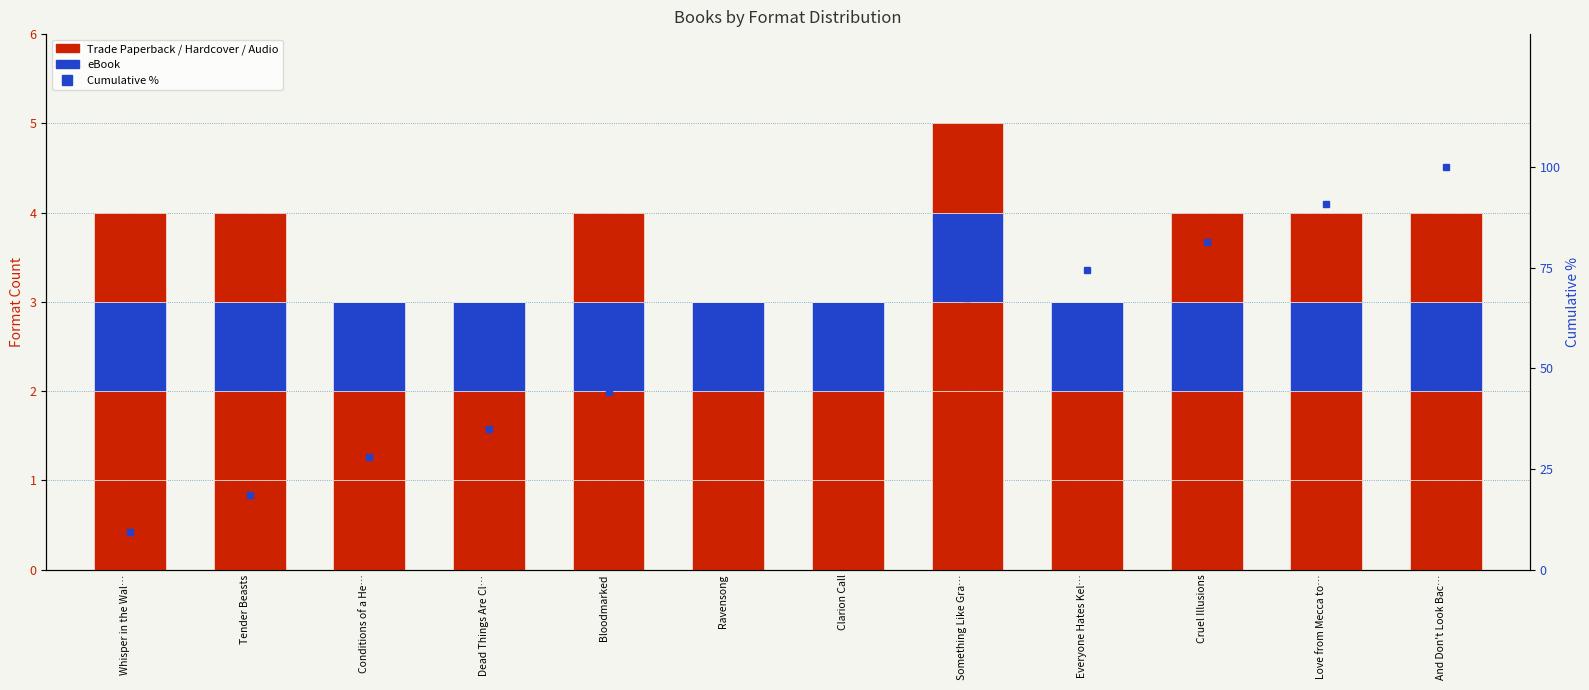

Reading right to left, list all the values displayed in this chart.

Trade Paperback: 1.0	1.0	1.0	1.0	2.0	1.0	1.0	1.0	1.0	1.0	1.0	1.0
Hardcover: 1.0	1.0	1.0	1.0	1.0	1.0	1.0	1.0	1.0	1.0	1.0	1.0
eBook: 1.0	1.0	1.0	1.0	1.0	1.0	1.0	1.0	1.0	1.0	1.0	1.0
Audio Download: 1.0	1.0	1.0	0.0	1.0	0.0	0.0	1.0	0.0	0.0	1.0	1.0
Cumulative %: 100.0	90.7	81.4	74.4	67.4	58.1	51.2	44.2	34.9	27.9	18.6	9.3